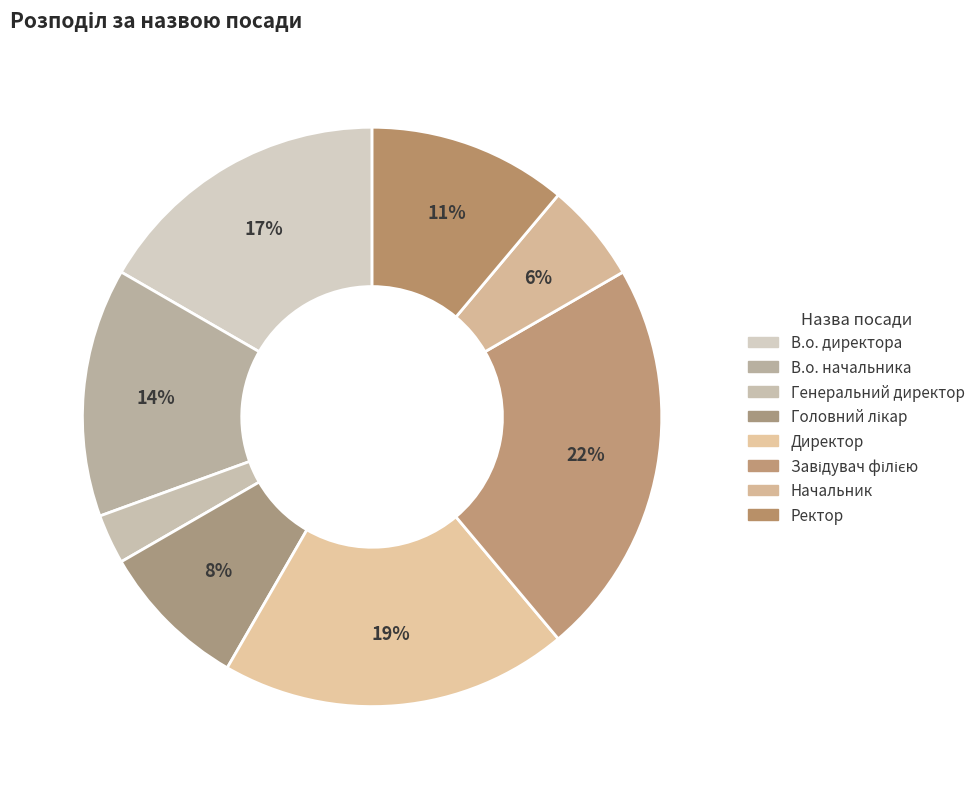

What percentage is the В.о. начальника slice, to the nearest percent?

14%